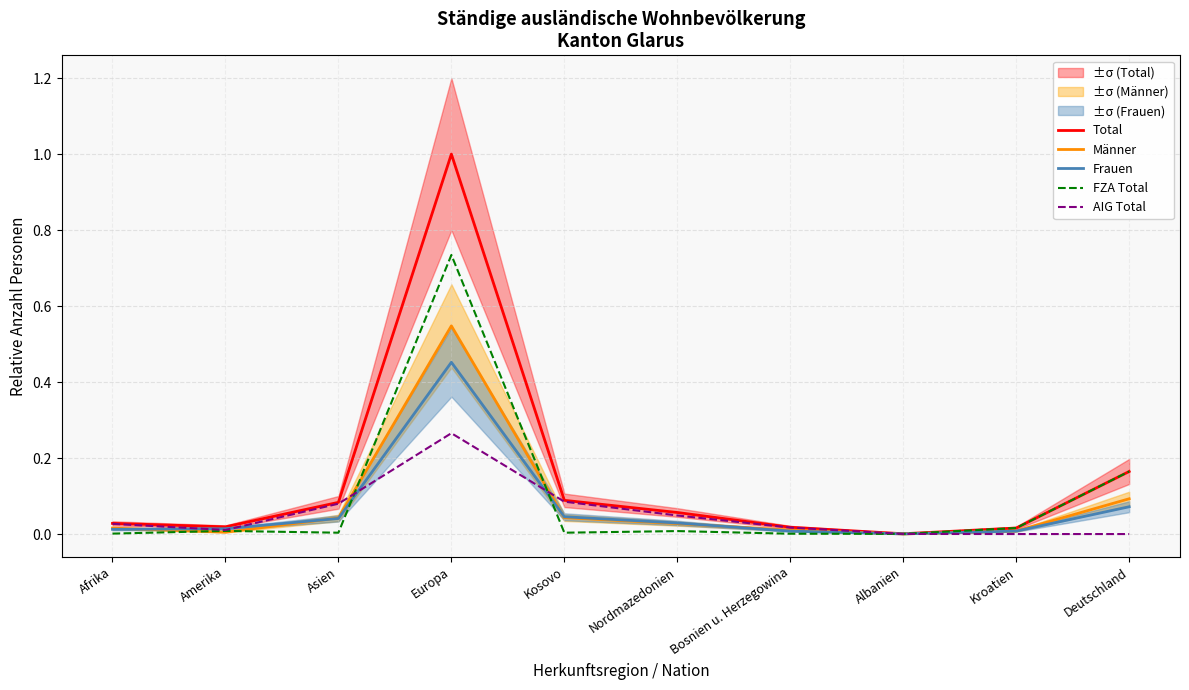

Between Kosovo and Amerika, which is larger?

Kosovo